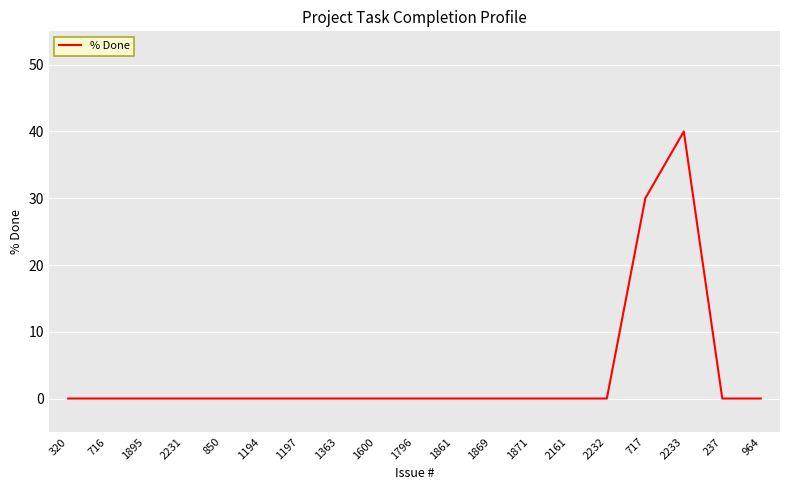

Reading left to right, transcribe all the data shown in this chart.

0	0	0	0	0	0	0	0	0	0	0	0	0	0	0	30	40	0	0